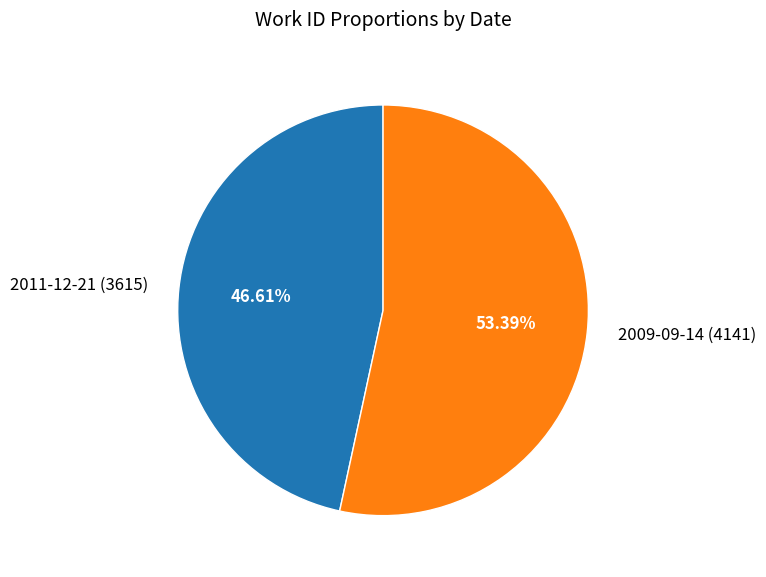

How many slices are in this pie chart?

2